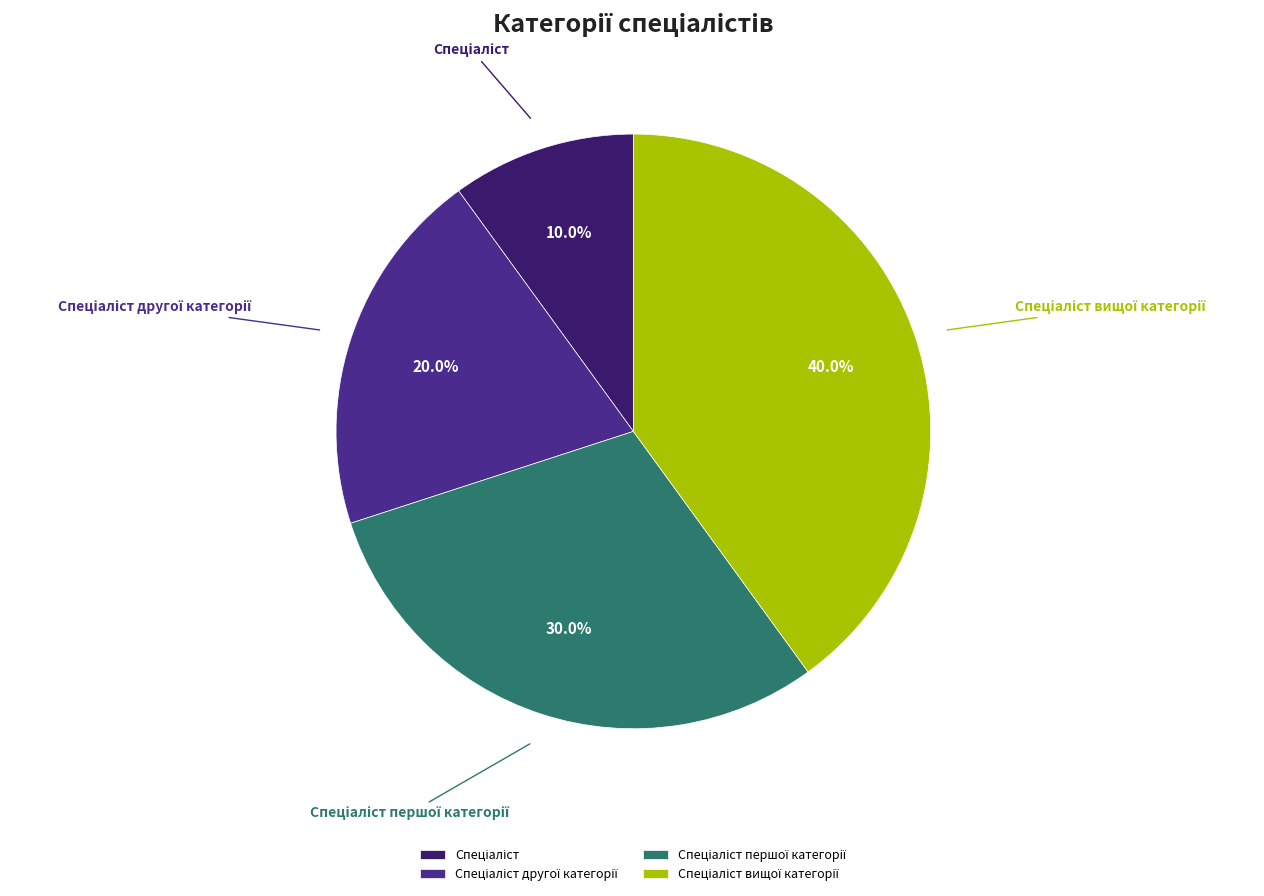

Is there a majority slice in this chart?

No